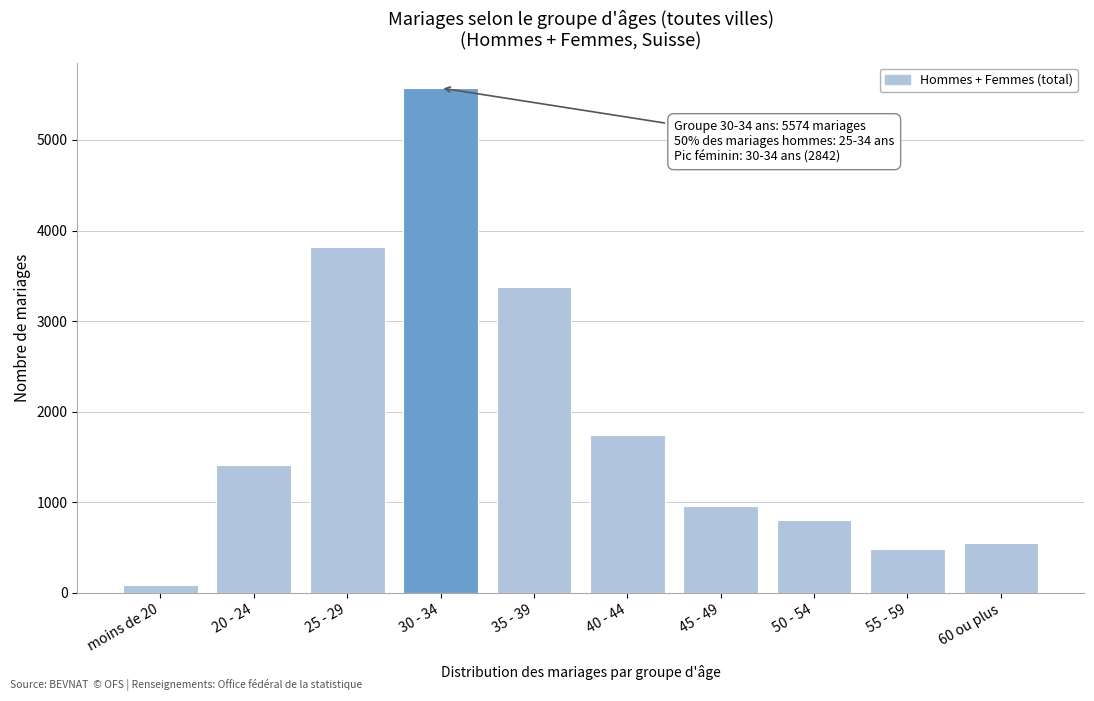

Reading right to left, extract all data points from this chart.

60 ou plus=554	55 - 59=481	50 - 54=804	45 - 49=958	40 - 44=1741	35 - 39=3378	30 - 34=5574	25 - 29=3815	20 - 24=1408	moins de 20=90